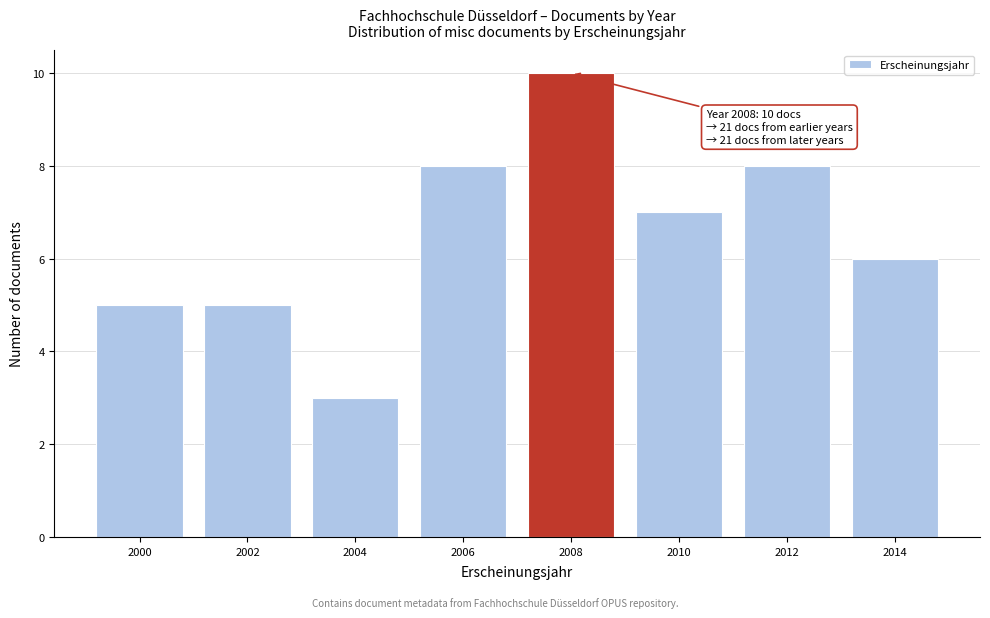

Reading left to right, transcribe all the data shown in this chart.

2000=5	2002=5	2004=3	2006=8	2008=10	2010=7	2012=8	2014=6